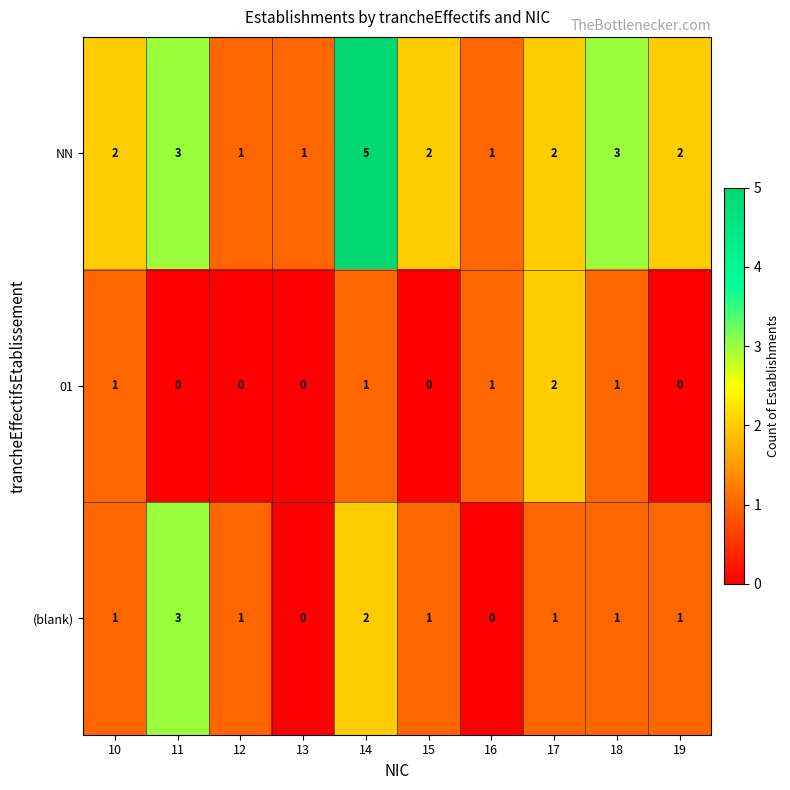

Between 10 and 18, which series saw the biggest shift?

NN